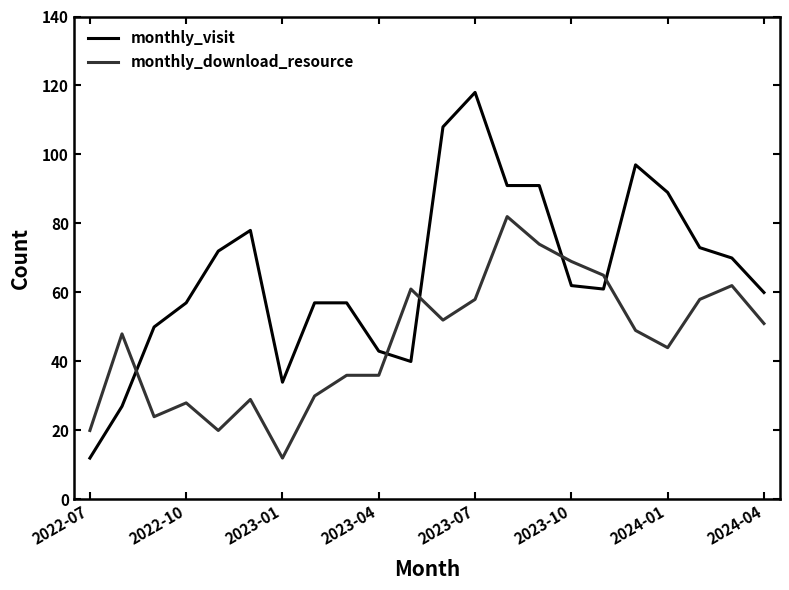

Which series has the largest range (max minus min)?

monthly_visit